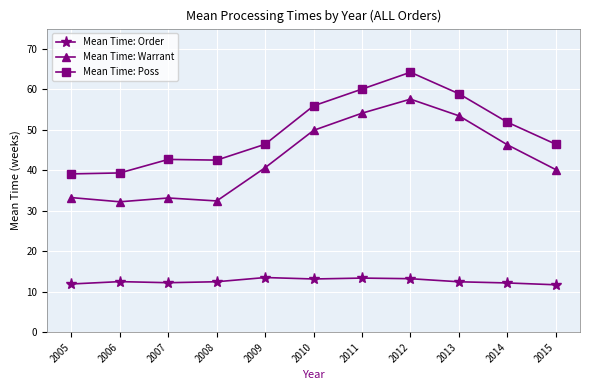

Is the value of Mean Time: Order at 2005 greater than the value of Mean Time: Warrant at 2015?

No